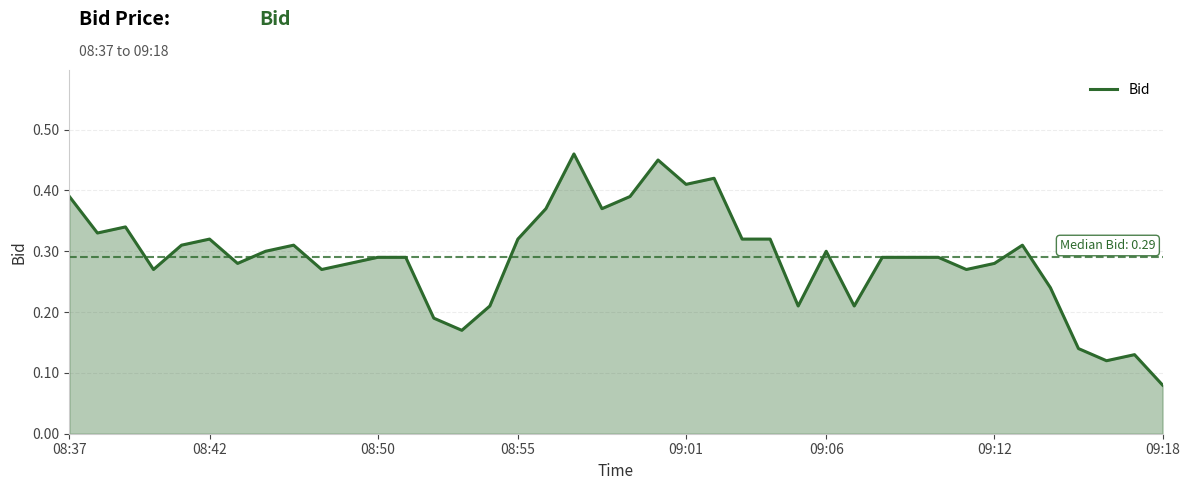

Which category has the lowest value across all series?

09:18